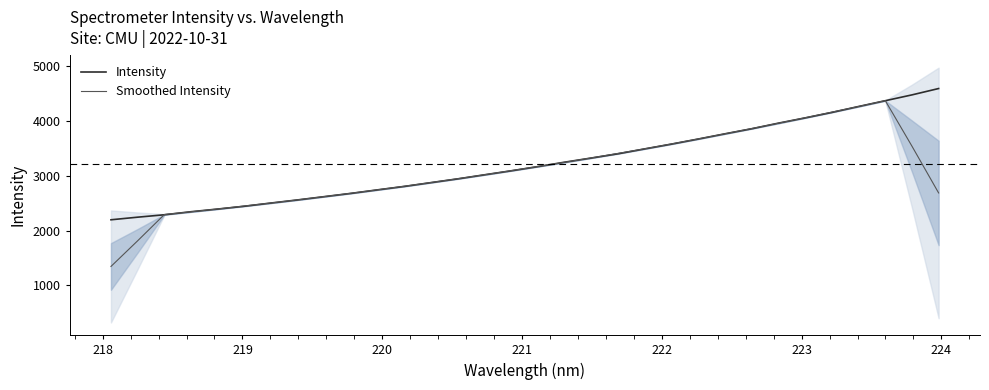

List the series in order of their overall mean, lowest first.

Smoothed Intensity, Intensity